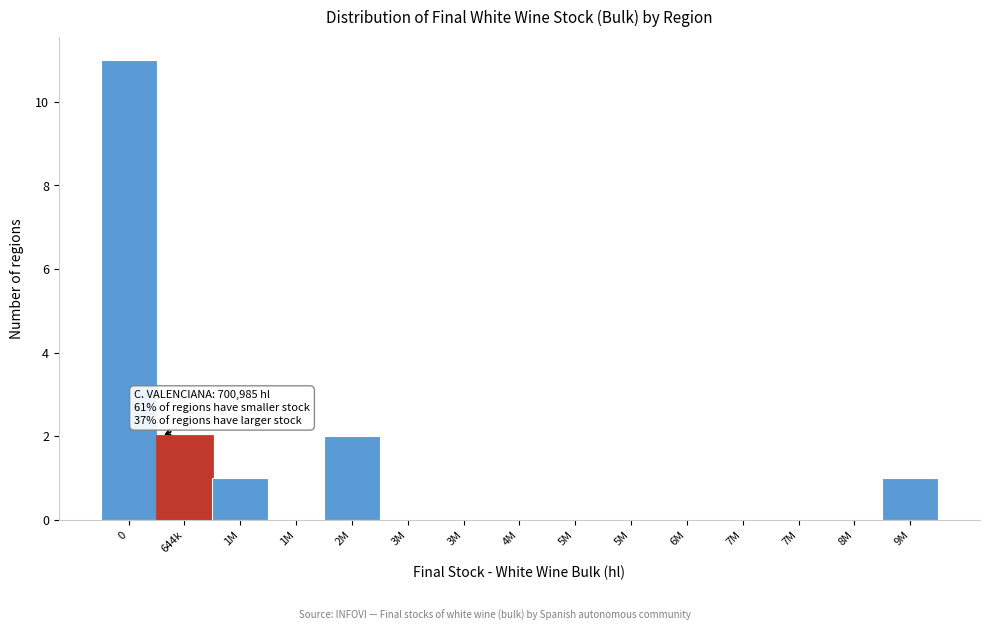

How many categories are shown in the chart?

15